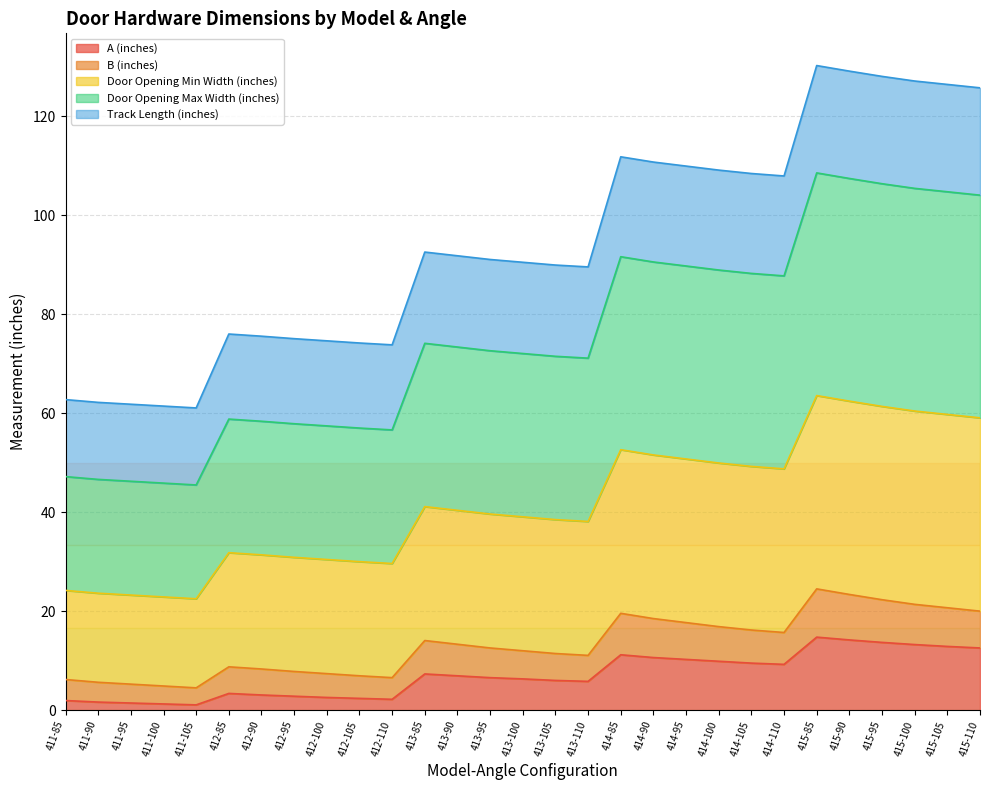

What is the difference between the maximum and second lowest values in the A (inches) series?

13.5